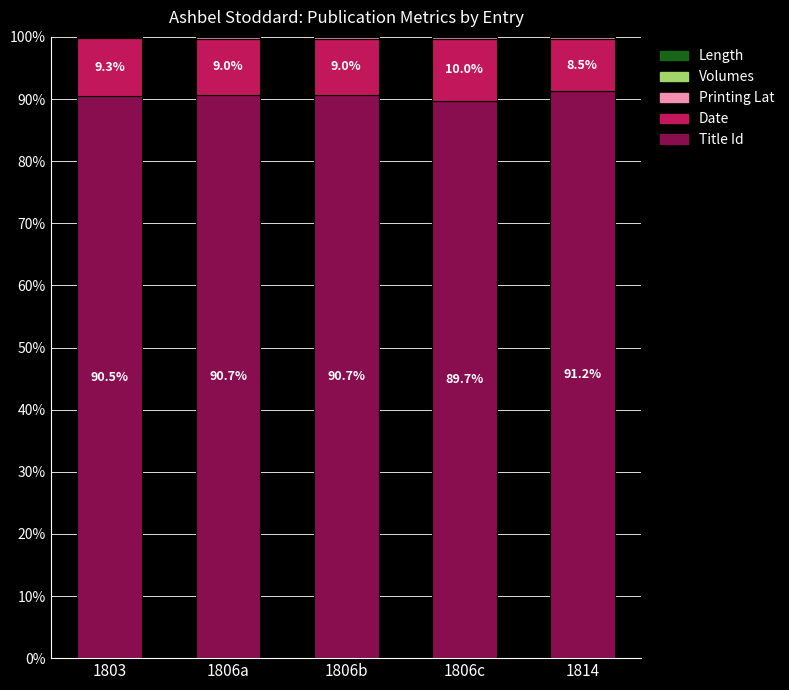

The value of Title Id at 1806a is 90.7. True or false?

True